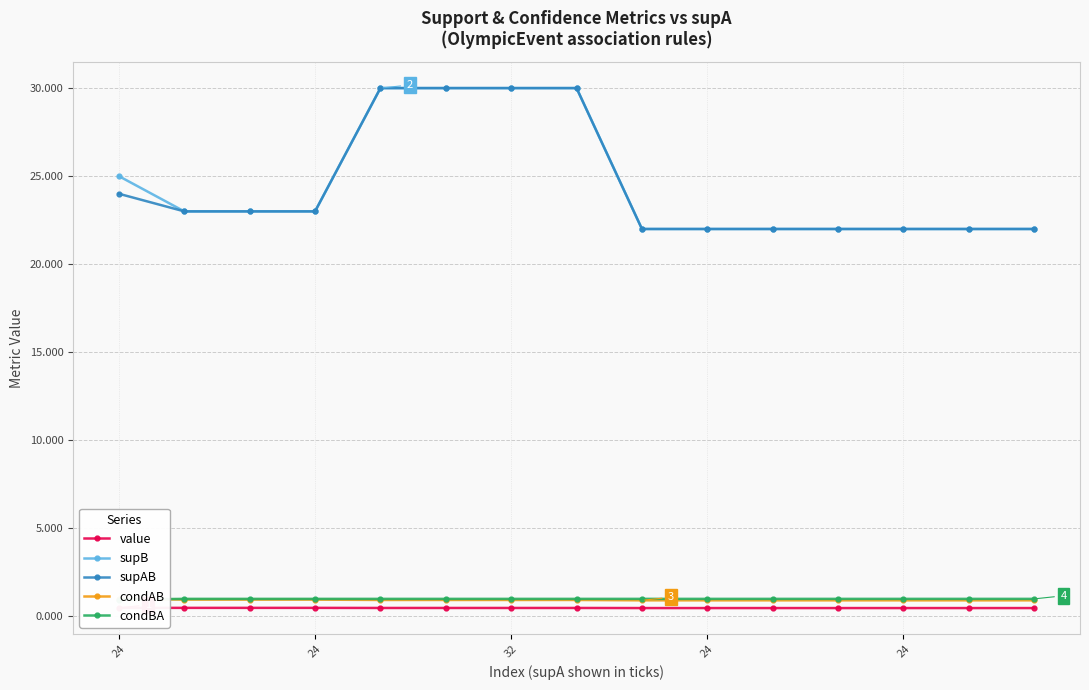

What is the approximate value of condAB at 24?

1.0